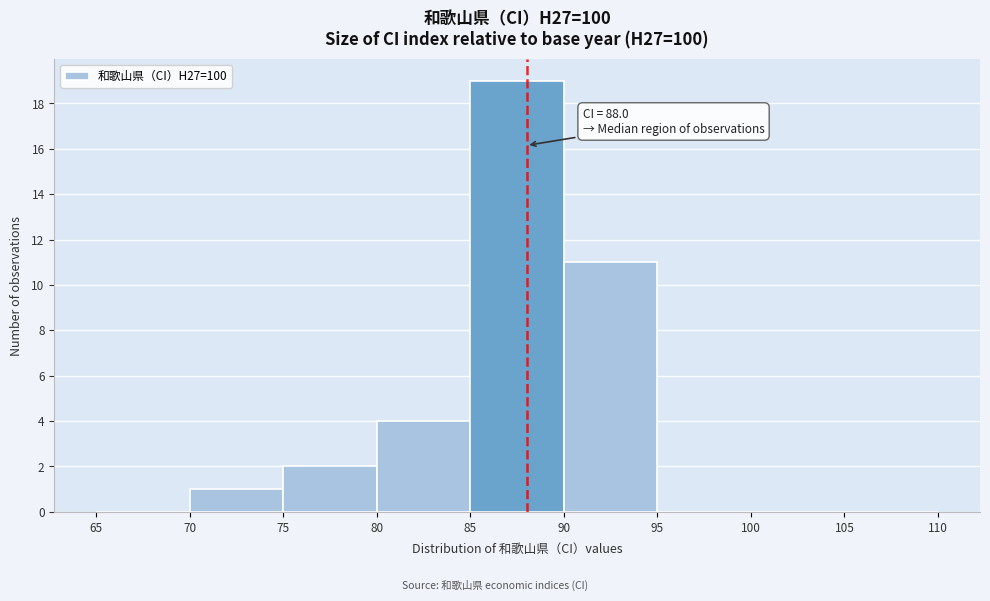

Which range on the x-axis has the tallest bar?

85 to 90